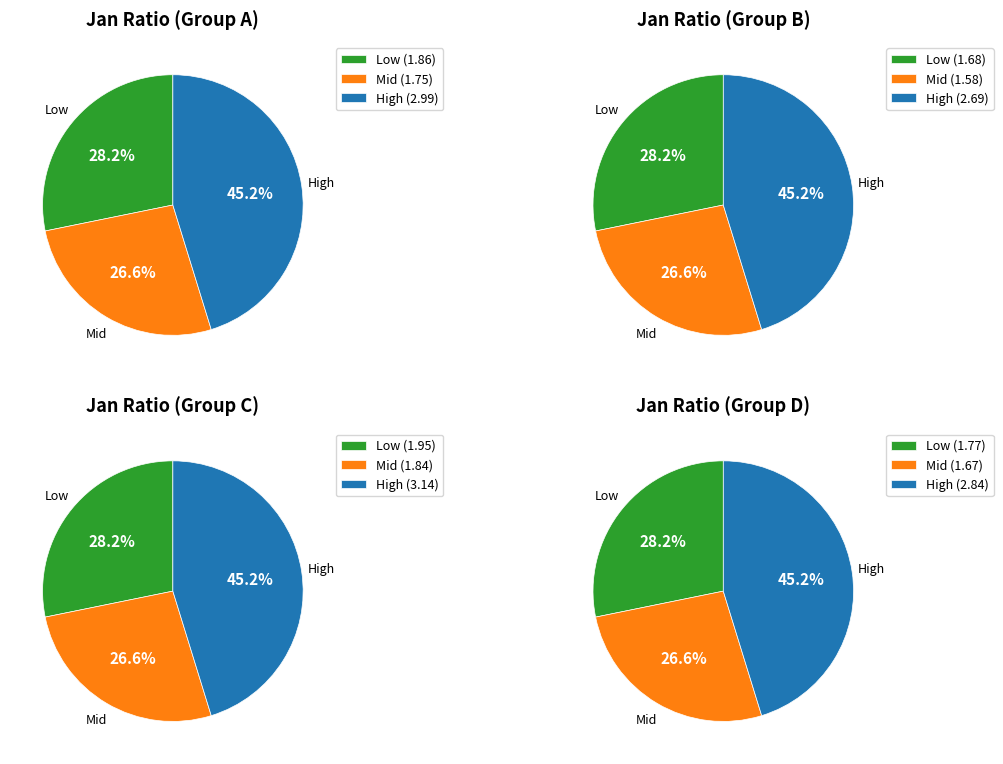

Is it true that pct85 is 10% of the pie?

False